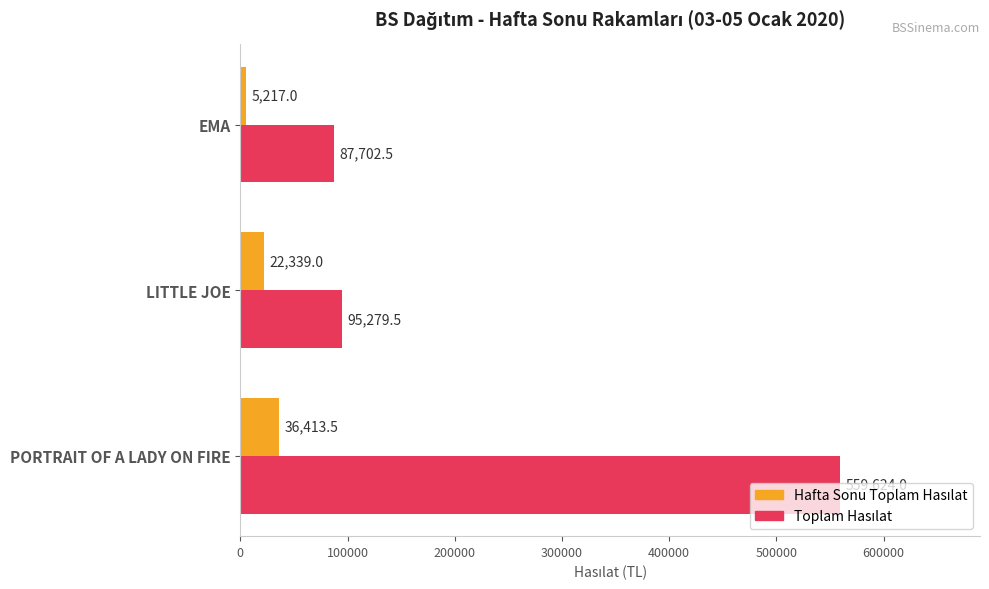

At which category does the chart reach its peak across all series?

PORTRAIT OF A LADY ON FIRE